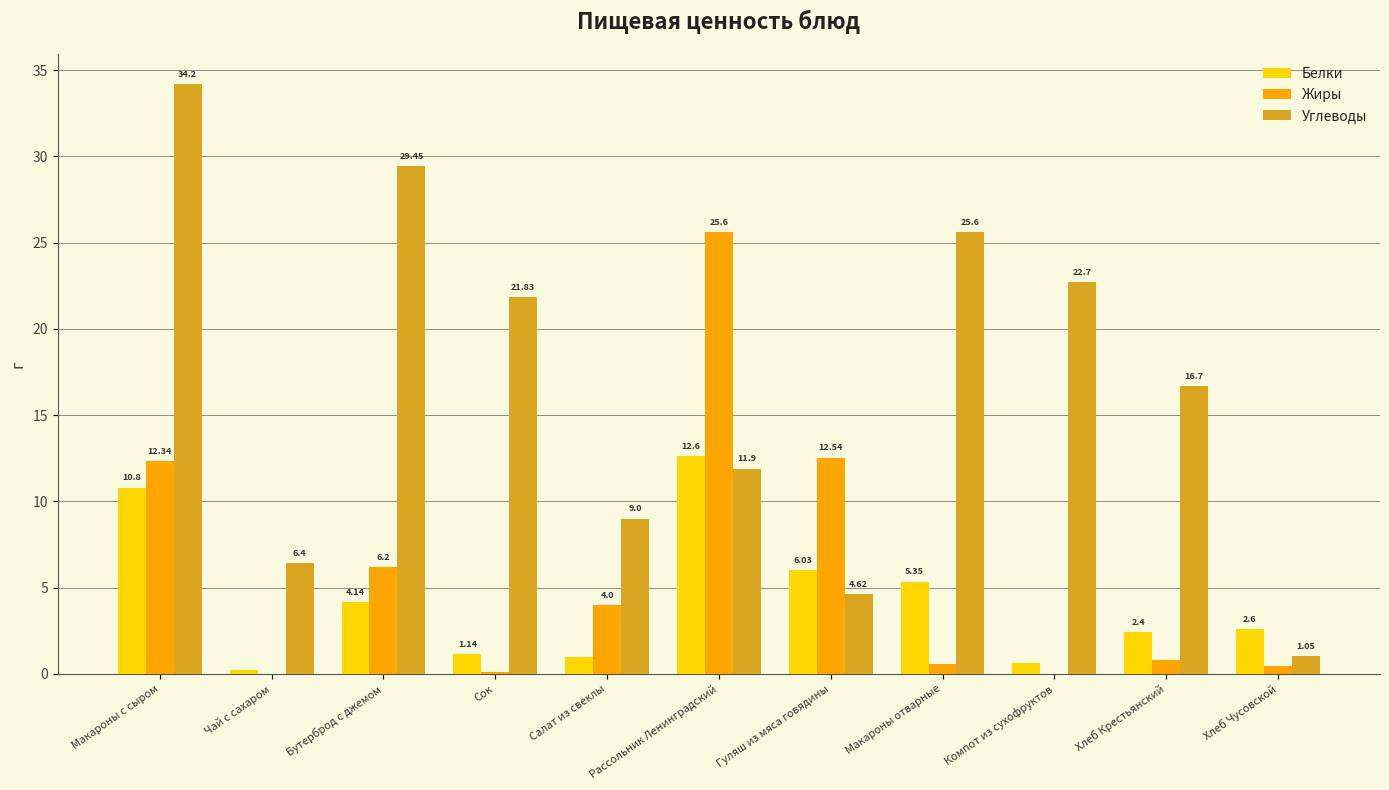

What is the sum of the Жиры values at Бутерброд с джемом and Макароны отварные?

6.8